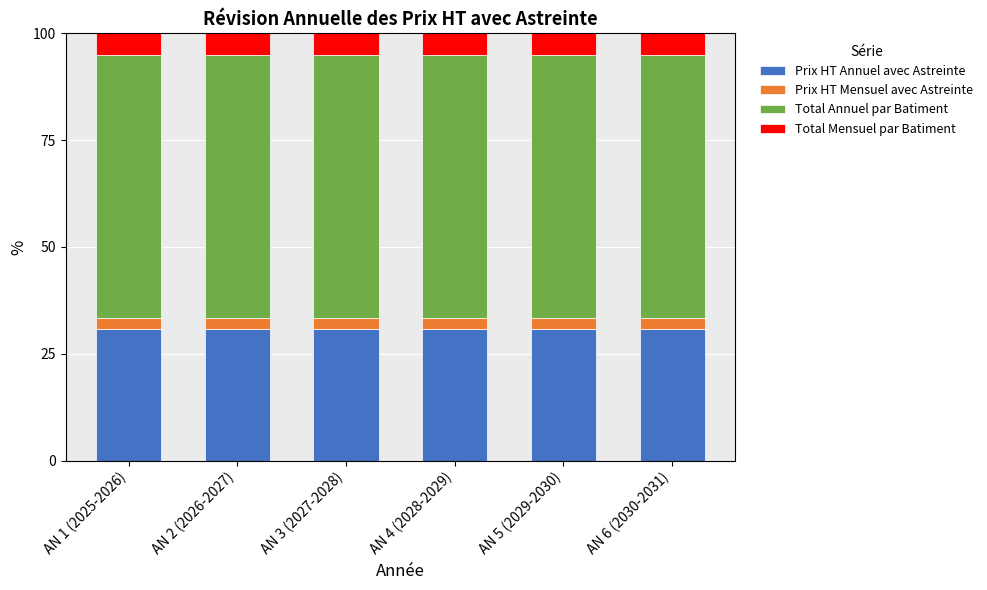

How many series are shown in this chart?

4